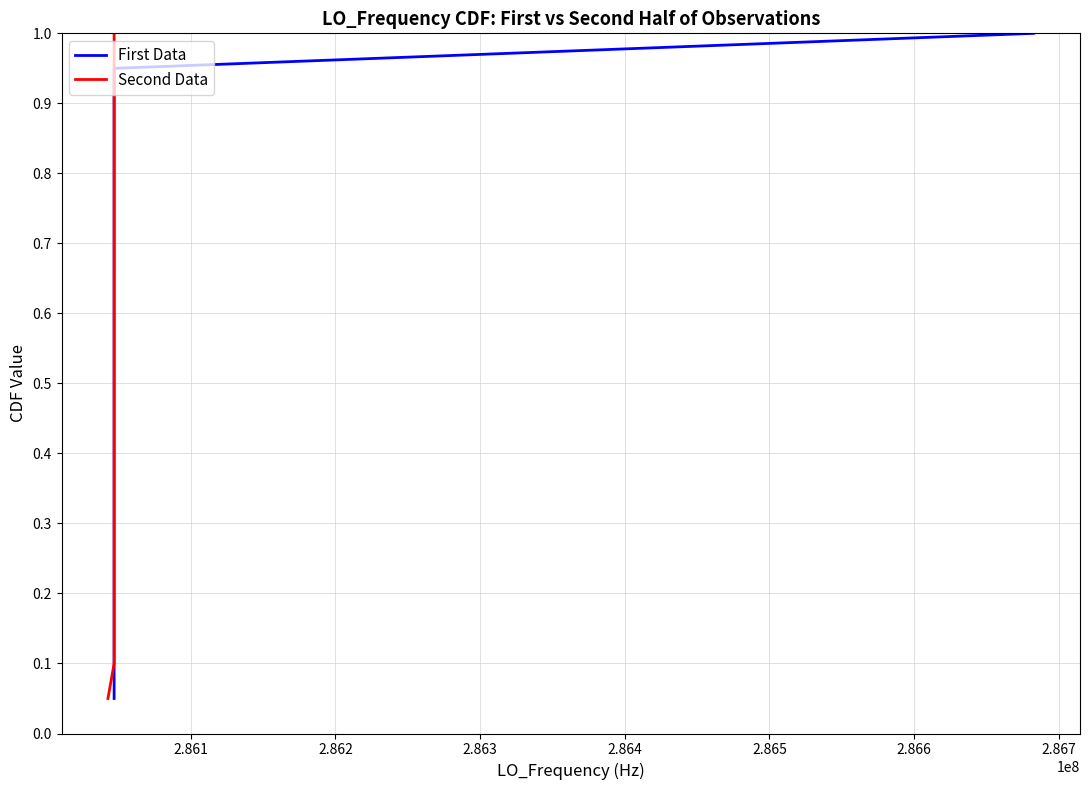

True or false: First Data and Second Data intersect in this chart.

False